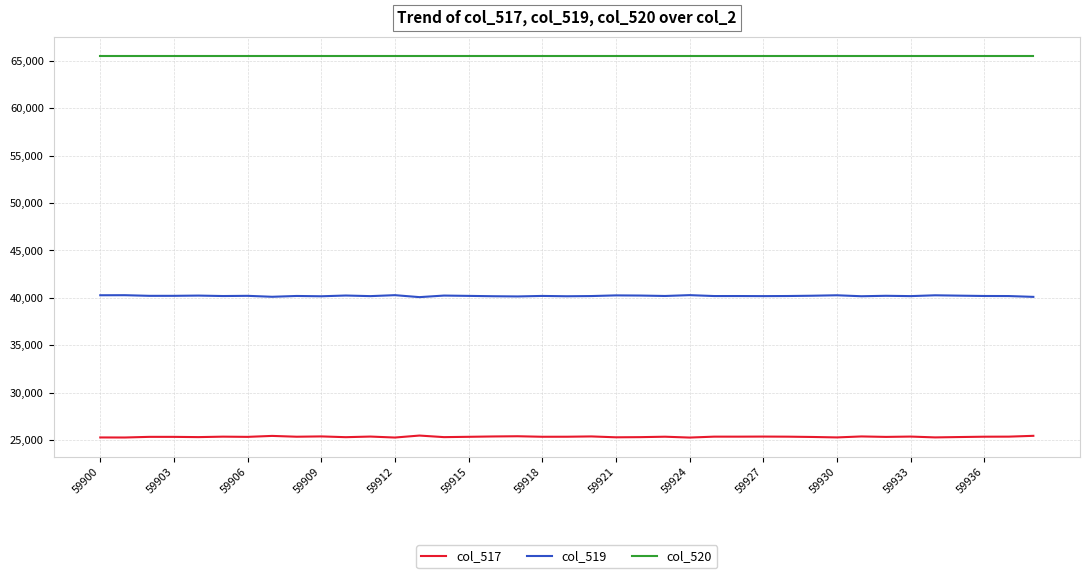

Which series has the largest total across all categories?

col_520